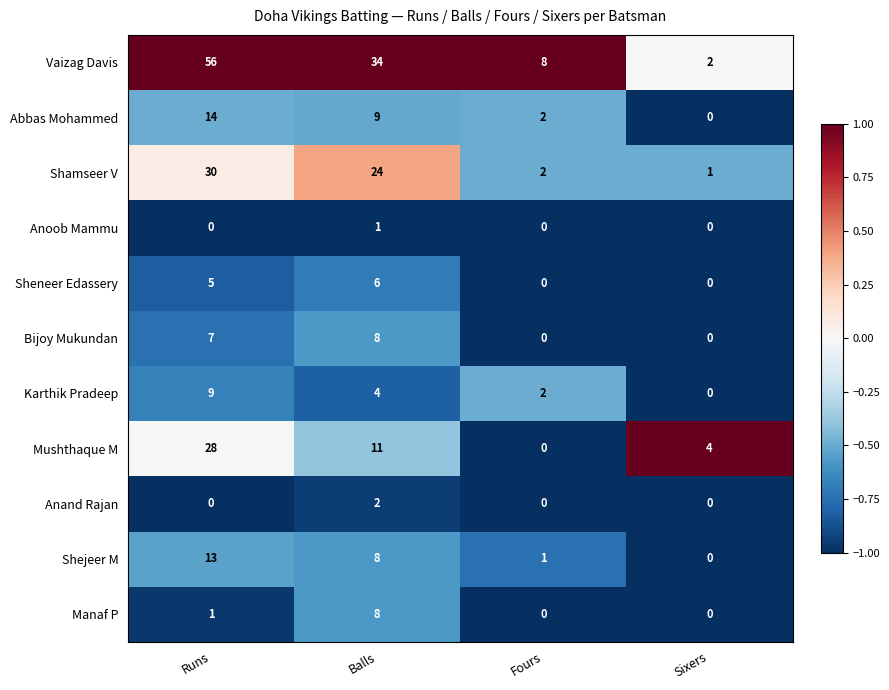

Which series has the largest total across all categories?

Vaizag Davis